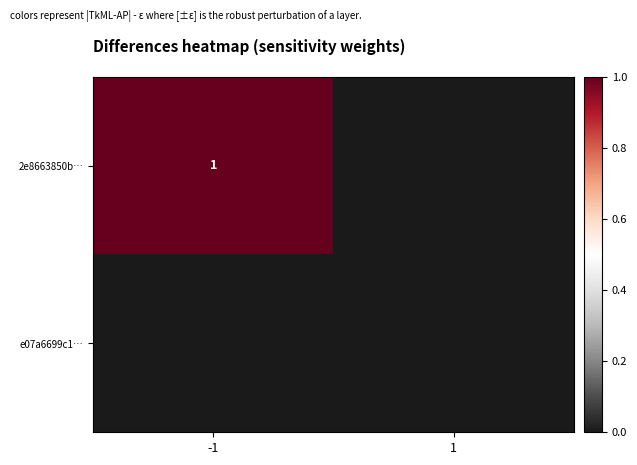

The value of 2e8663850b… at -1 is 2. True or false?

False